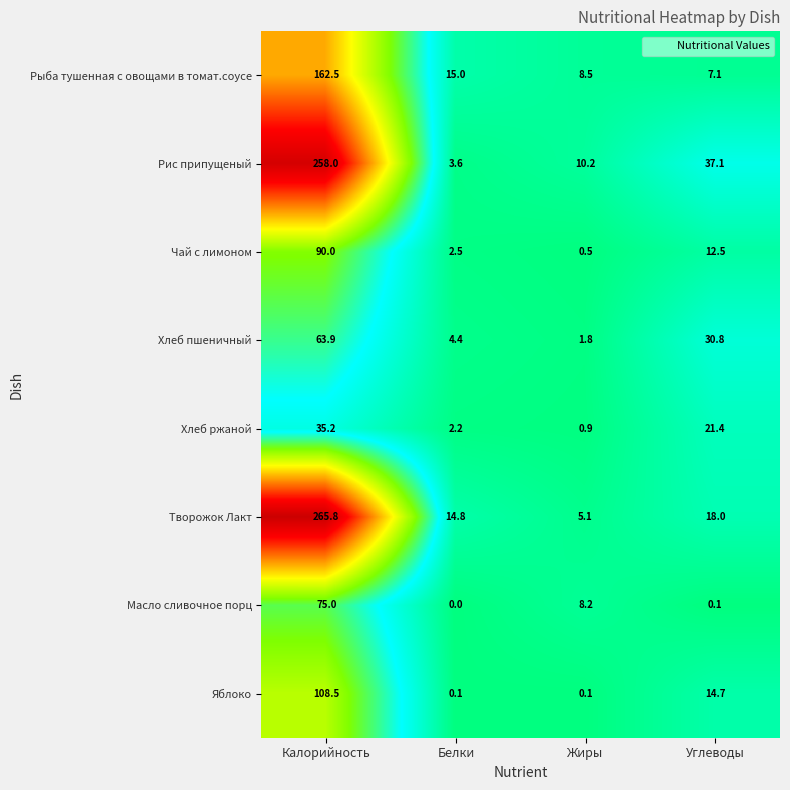

Which series has the largest total across all categories?

Рис припущеный